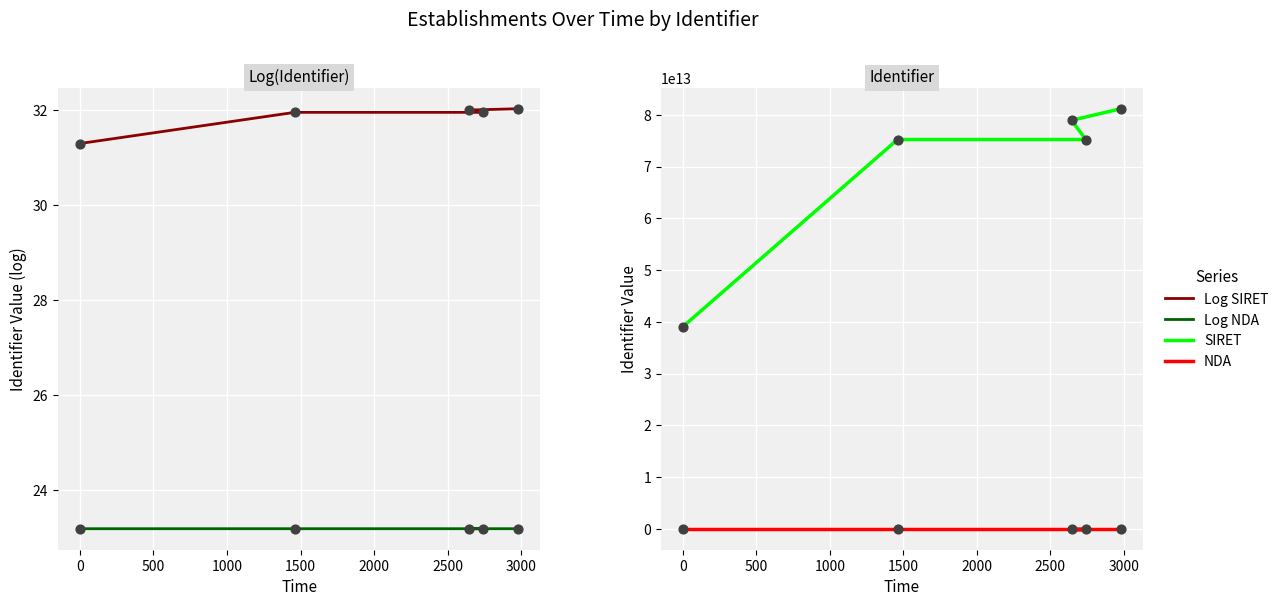

What is the total value across all series at 0?

39050935721160.5